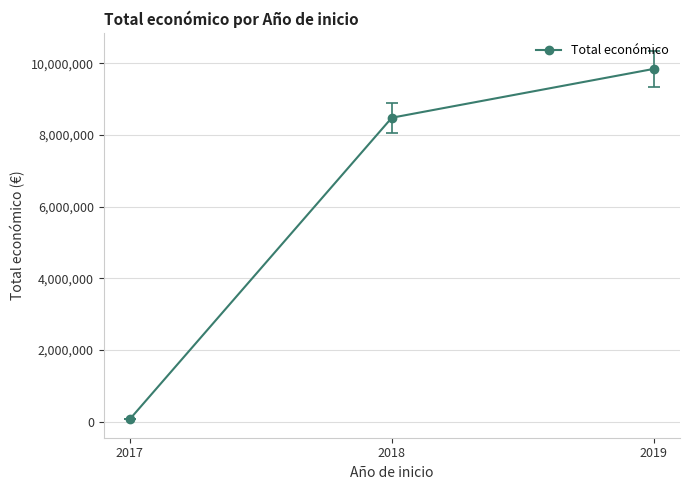

Reading left to right, list all the values displayed in this chart.

71800	8484999	9847932